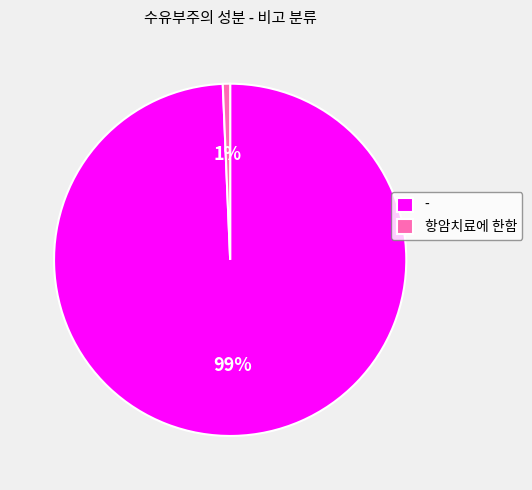

Combined, do - and 항암치료에 한함 account for over 50%?

Yes